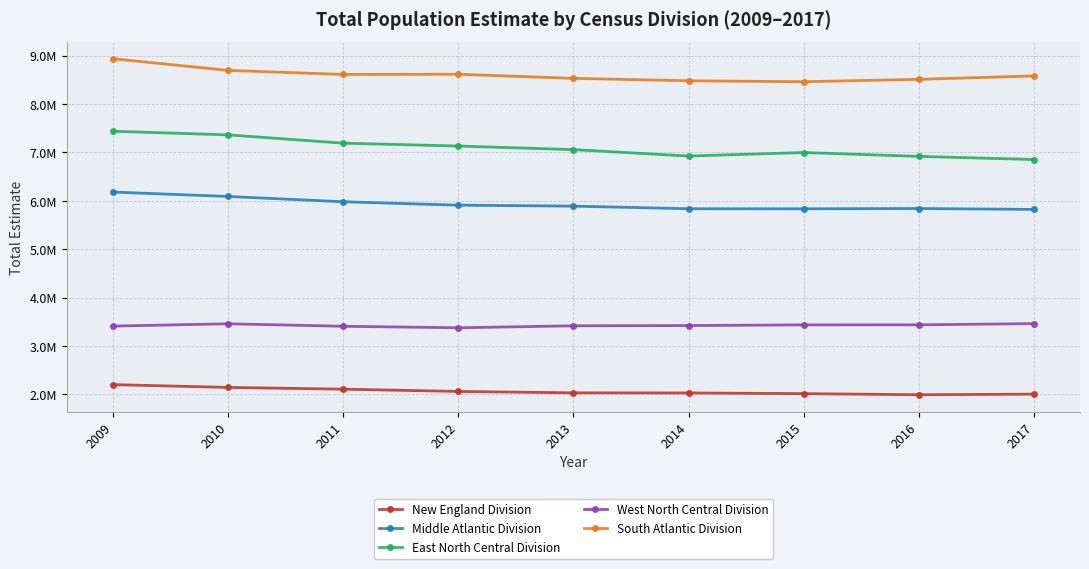

Which category has the lowest value in the West North Central Division series?

2012